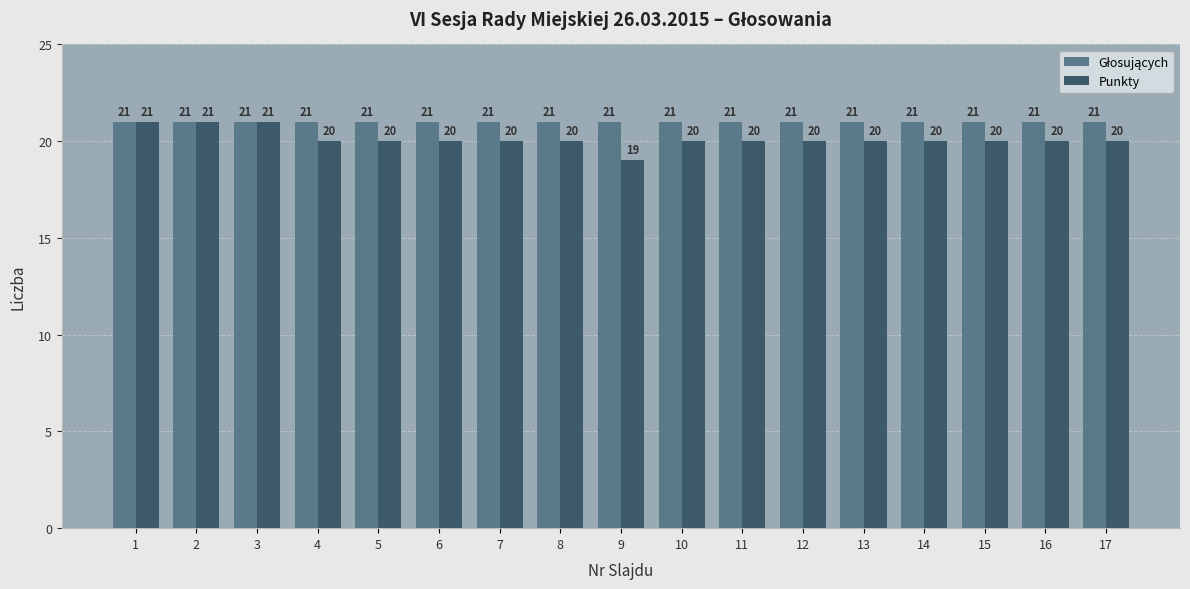

True or false: Punkty has a value of 10 at 8.

False